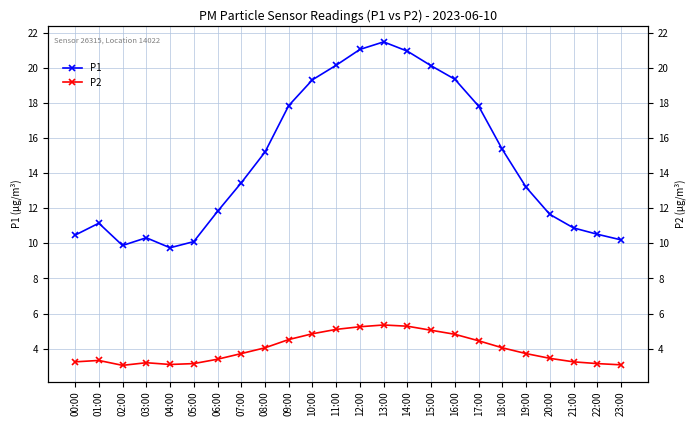

What are all the series names shown in the legend?

P1, P2